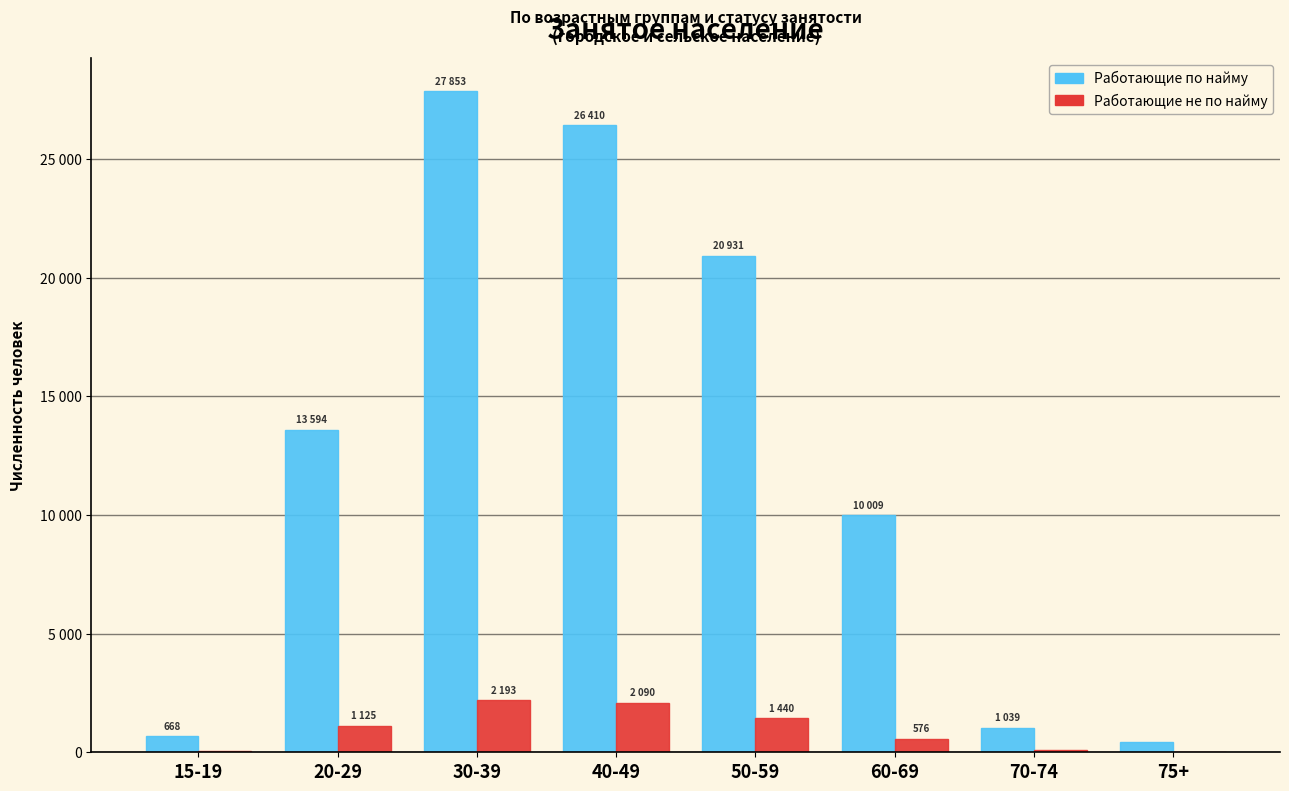

The value of Работающие по найму at 15-19 is 139. True or false?

False